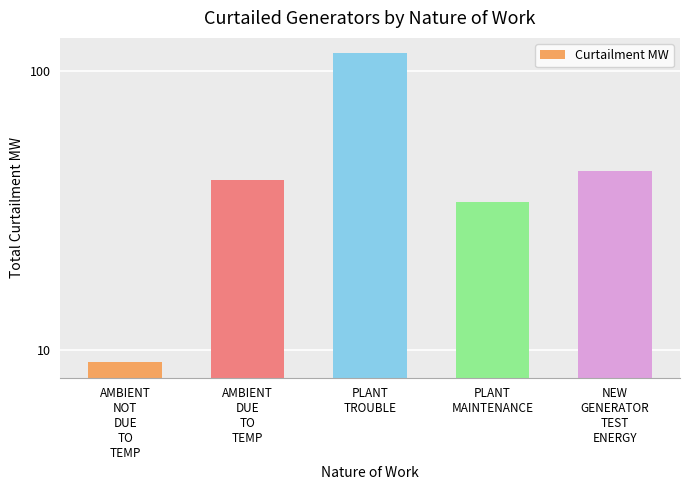

List the labels in order of value, largest first.

PLANT
TROUBLE, NEW
GENERATOR
TEST
ENERGY, AMBIENT
DUE
TO
TEMP, PLANT
MAINTENANCE, AMBIENT
NOT
DUE
TO
TEMP